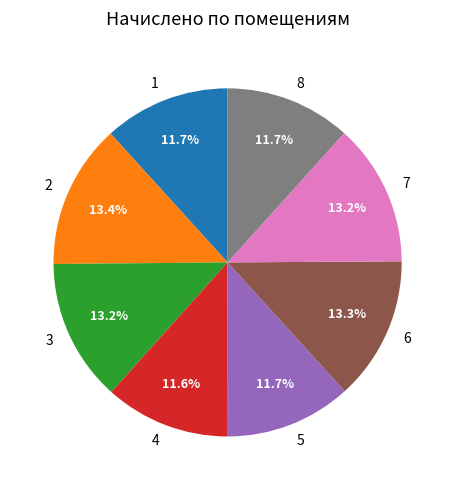

What is the ratio of the value at 7 to the value at 8?

1.1